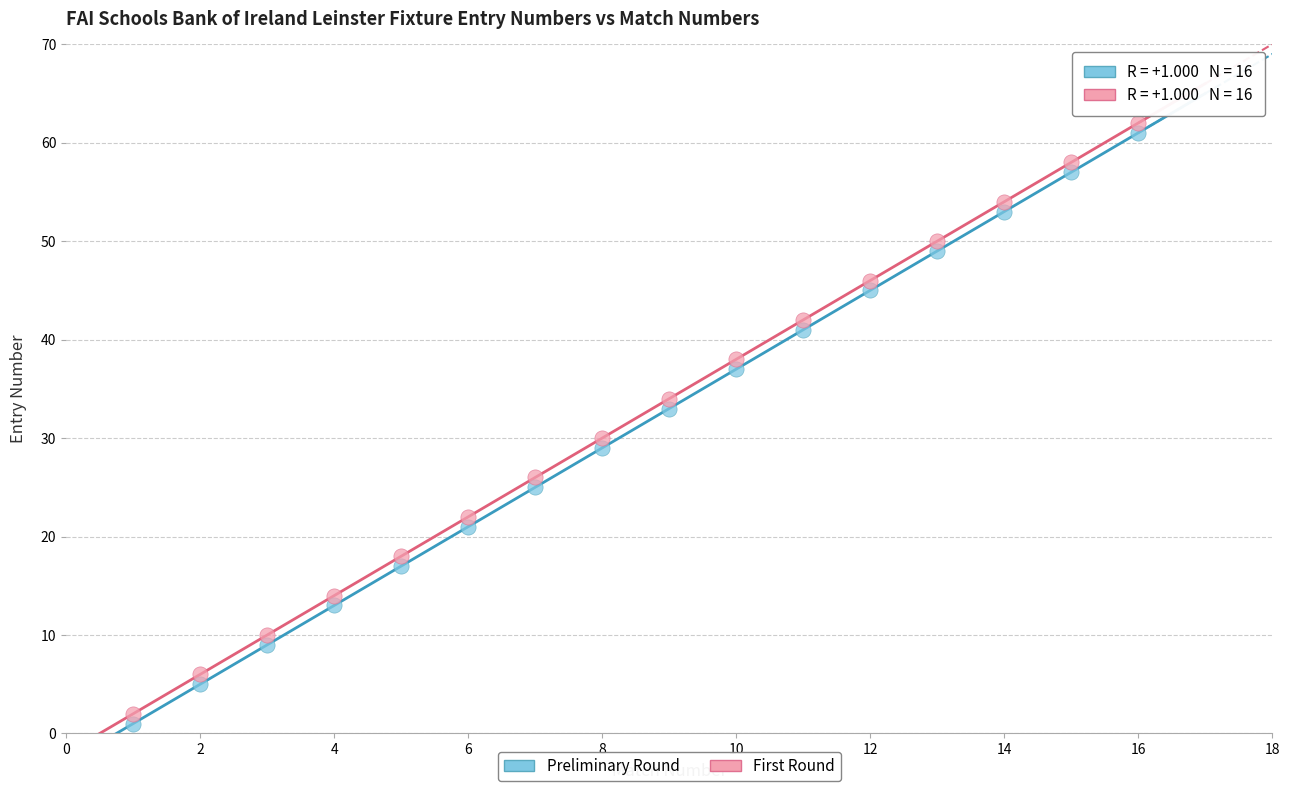

Across all data points, what is the range of X values (max minus min)?

15